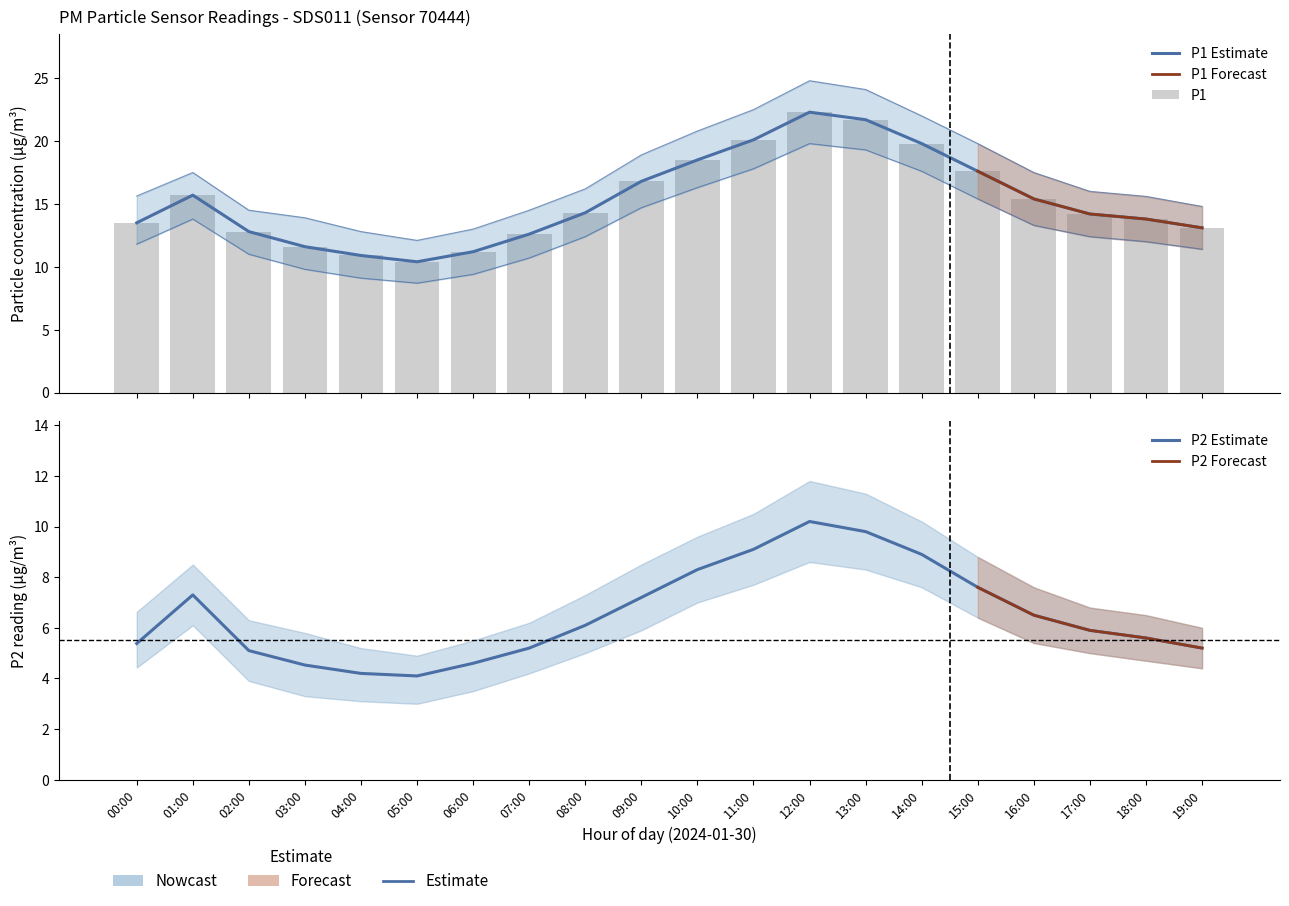

What is the minimum value shown in the chart?

4.1